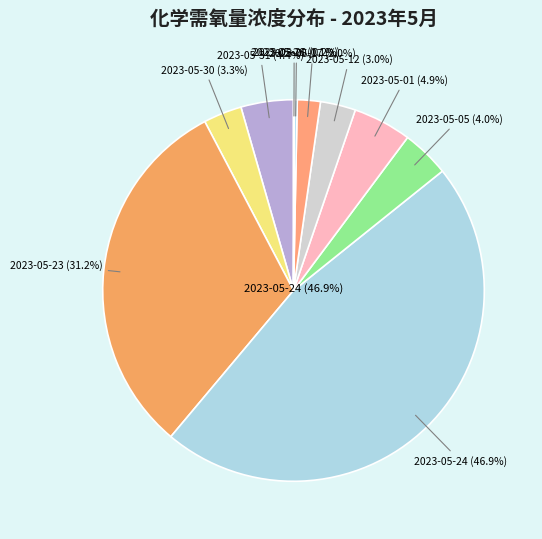

The 2023-05-24 slice represents 47% of the pie. True or false?

True